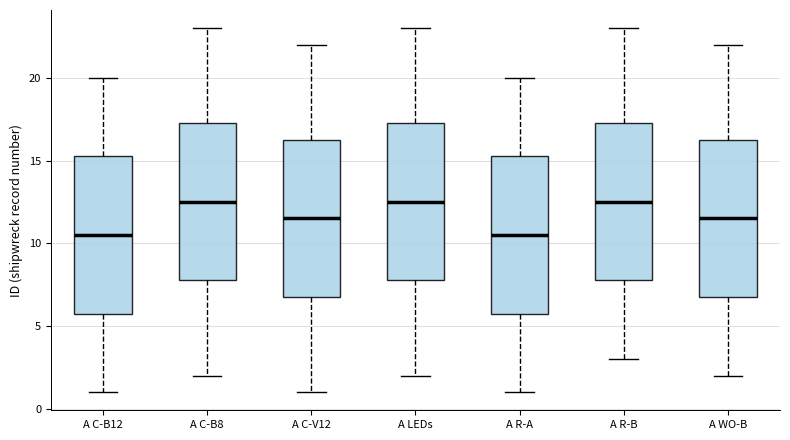

Reading left to right, transcribe this box plot: for each box, give where its median line is, the range the box spans, and where its two whiskers end, as read against the y-axis. The values are not printed on the chart, so give them approximately, as read against the axis.

A C-B12: median 10.5, box 6.0 to 15.5, whiskers 1.0 to 20.0
A C-B8: median 12.5, box 8.0 to 17.5, whiskers 2.0 to 23.0
A C-V12: median 11.5, box 7.0 to 16.5, whiskers 1.0 to 22.0
A LEDs: median 12.5, box 8.0 to 17.5, whiskers 2.0 to 23.0
A R-A: median 10.5, box 6.0 to 15.5, whiskers 1.0 to 20.0
A R-B: median 12.5, box 8.0 to 17.5, whiskers 3.0 to 23.0
A WO-B: median 11.5, box 7.0 to 16.5, whiskers 2.0 to 22.0